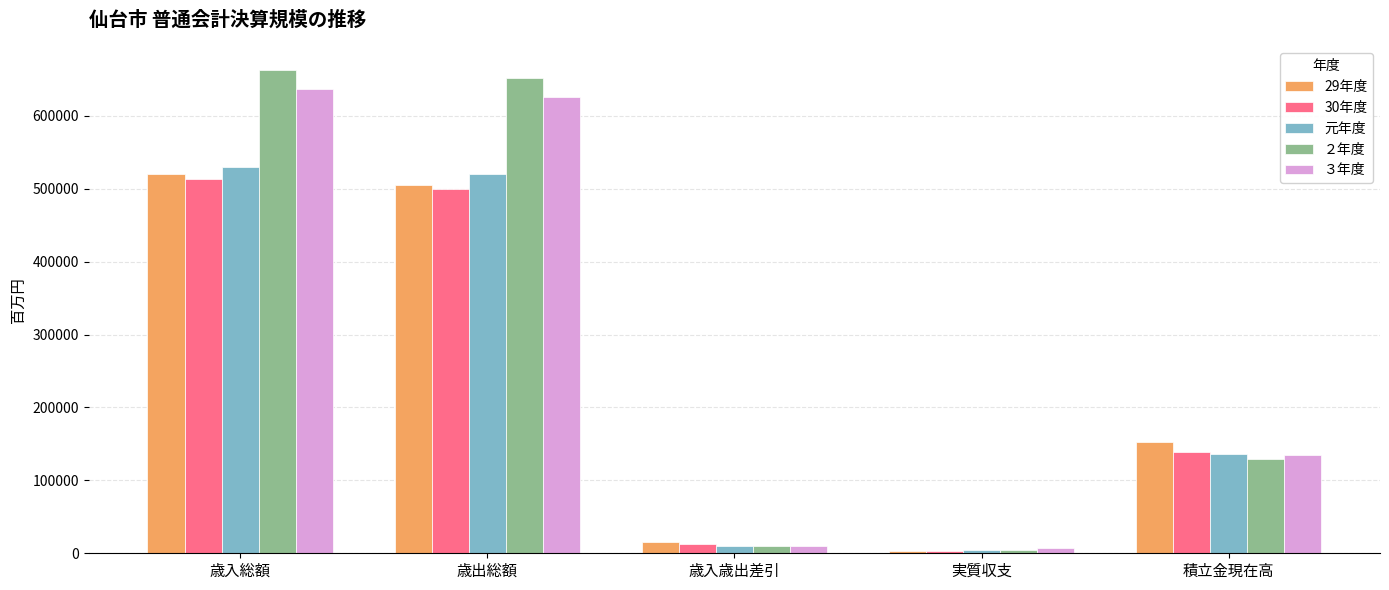

What is the greatest value displayed?

662372